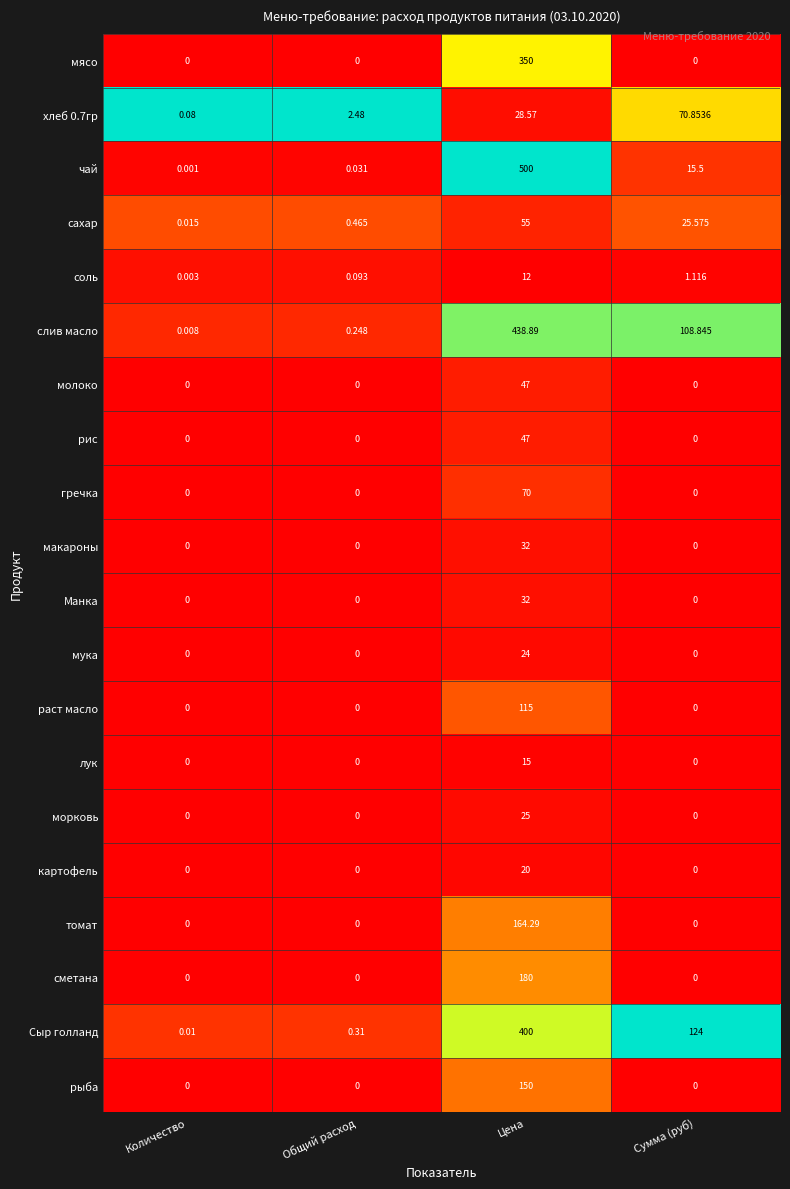

Between Общий расход and Сумма (руб), which series saw the biggest shift?

Сыр голланд